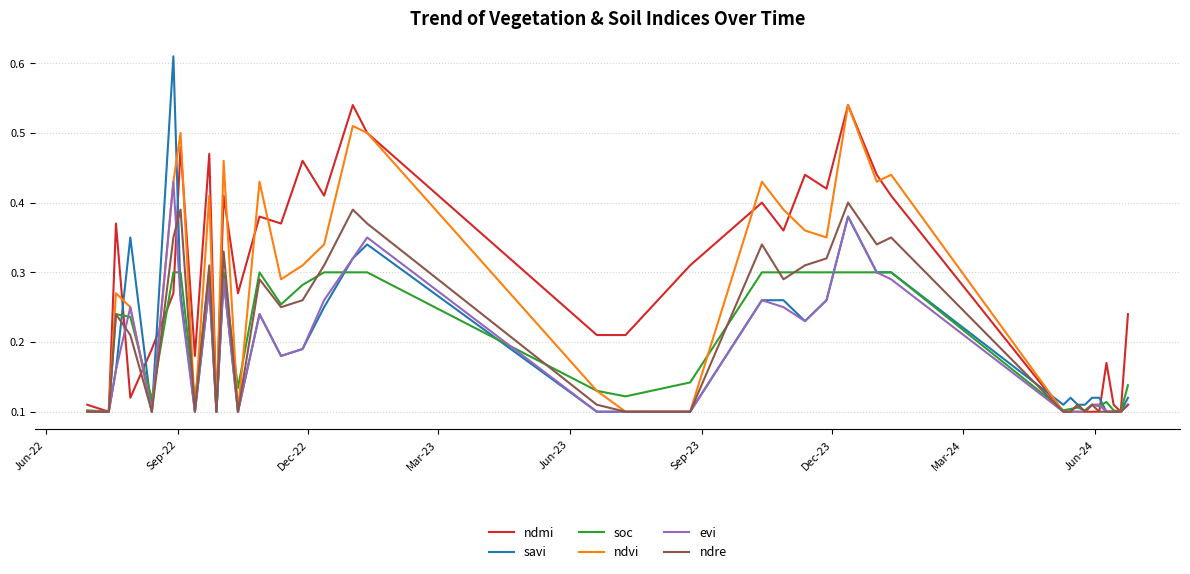

Which series has the largest total across all categories?

ndmi